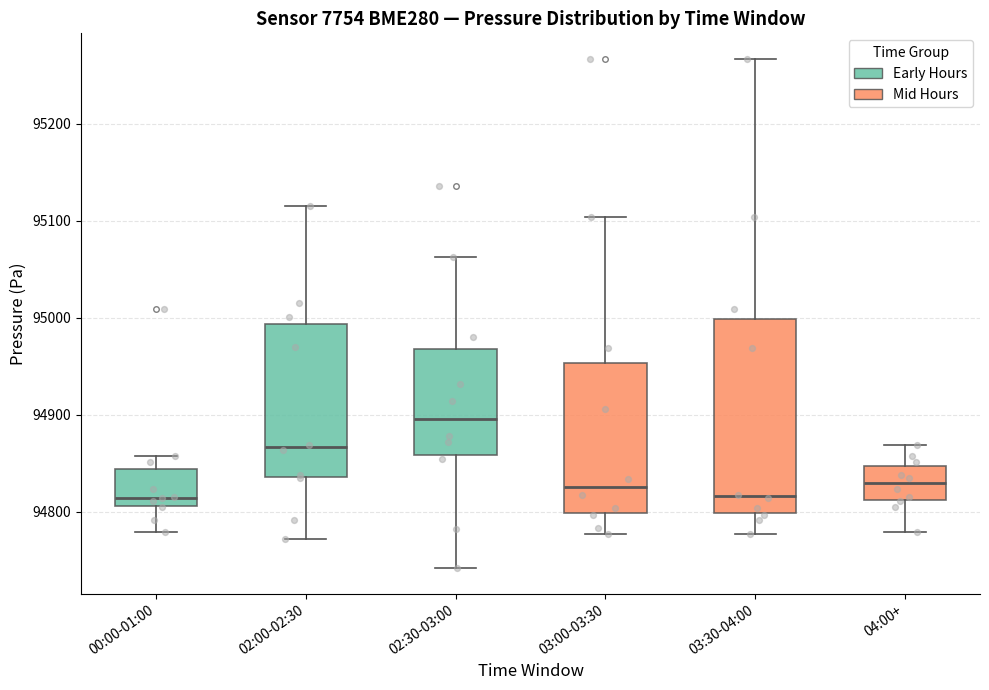

Reading left to right, transcribe this box plot: for each box, give where its median line is, the range the box spans, and where its two whiskers end, as read against the y-axis. The values are not printed on the chart, so give them approximately, as read against the axis.

00:00-01:00: median 94810 (just above the box's lower edge), box 94810 to 94840, whiskers 94780 to 94860
02:00-02:30: median 94870, box 94840 to 94990, whiskers 94770 to 95110
02:30-03:00: median 94900, box 94860 to 94970, whiskers 94740 to 95060
03:00-03:30: median 94830, box 94800 to 94950, whiskers 94780 to 95100
03:30-04:00: median 94820, box 94800 to 95000, whiskers 94780 to 95270
04:00+: median 94830, box 94810 to 94850, whiskers 94780 to 94870